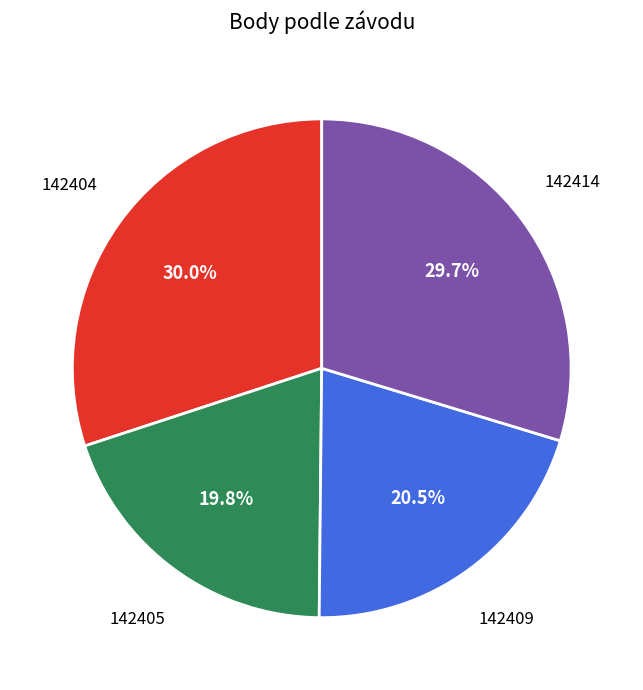

Between 142409 and 142405, which is larger?

142409